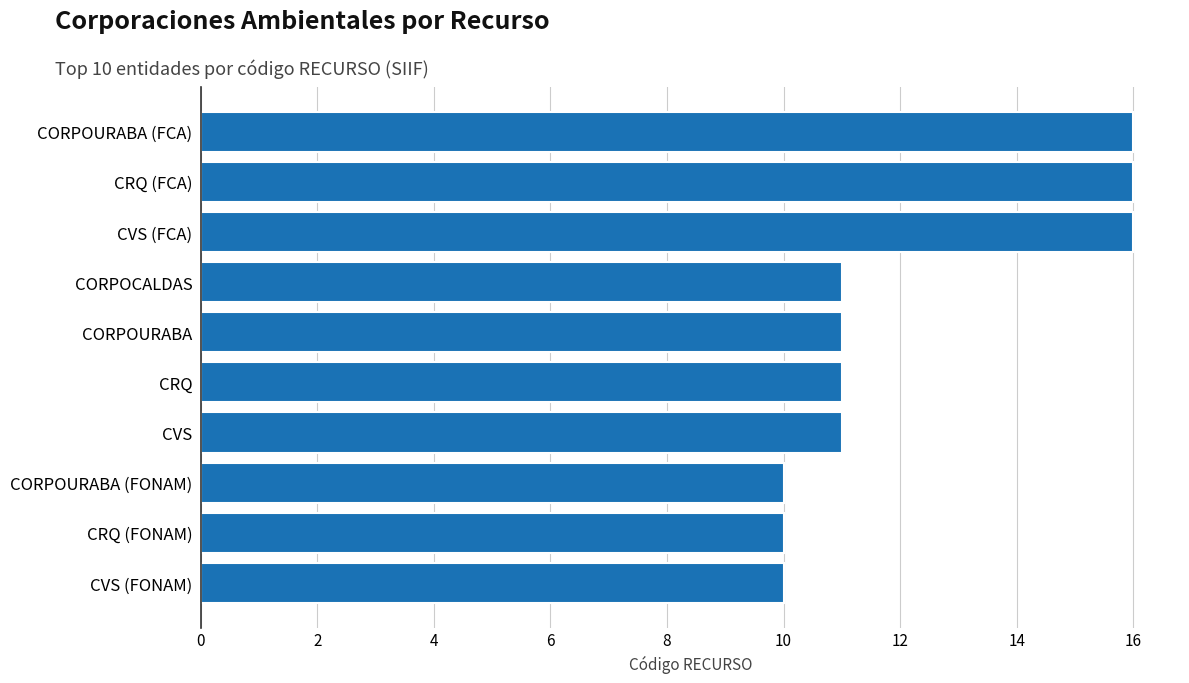

Is it true that the value at CORPOURABA (FONAM) is 10?

True